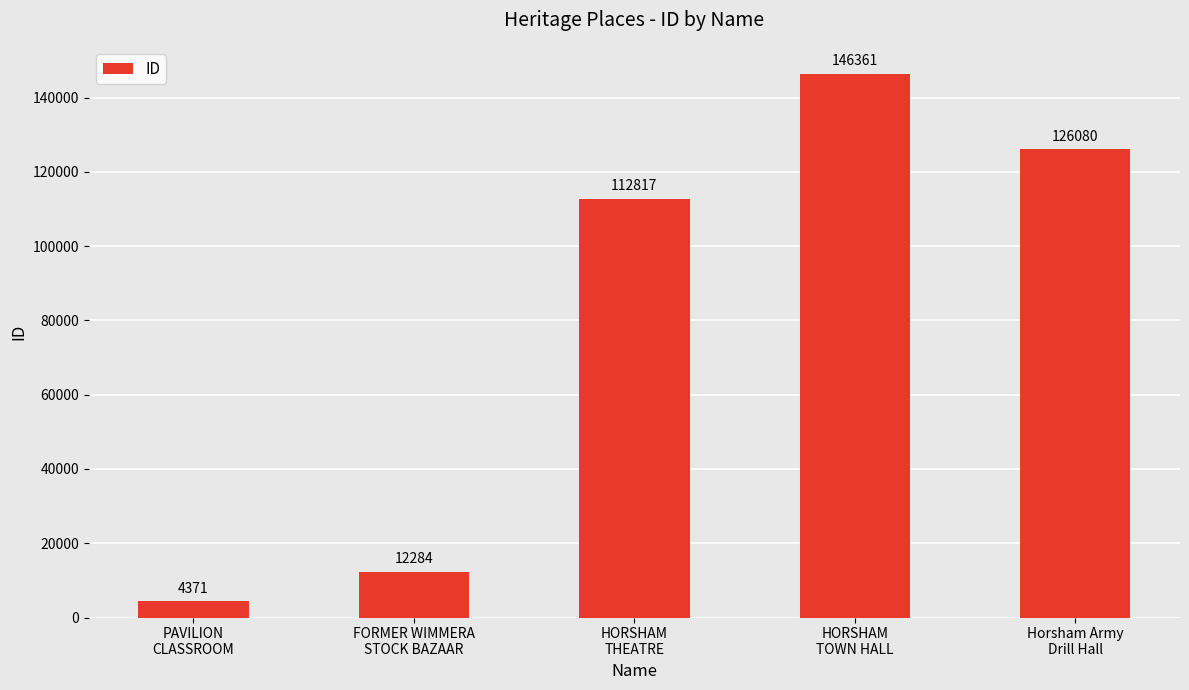

Does the chart contain any negative values?

No